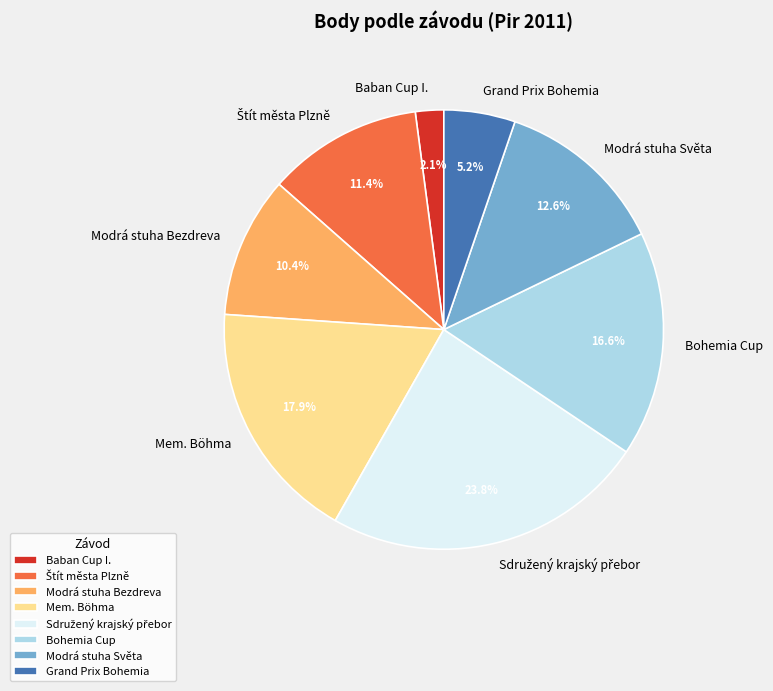

Which category has the smallest portion of the pie?

Baban Cup I.